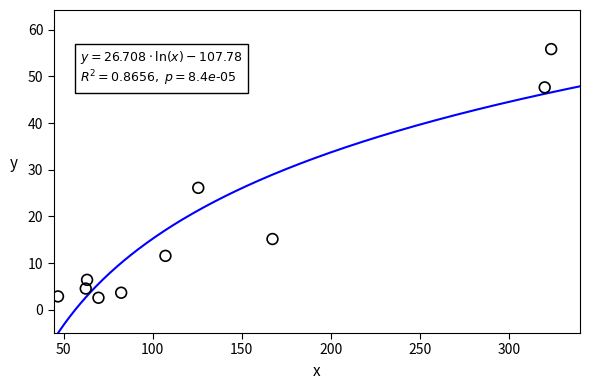

What is the average X value?

136.8